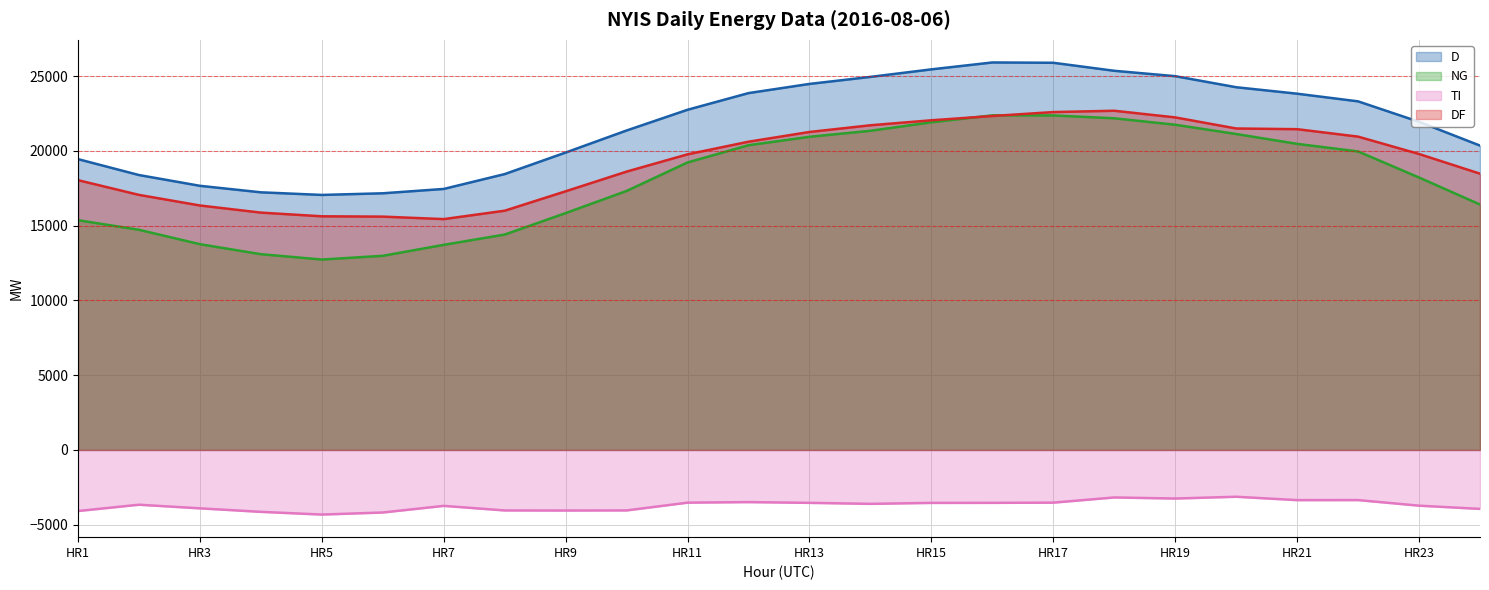

List the series in order of their peak value, highest first.

D (line), DF (line), NG (line), TI (line)